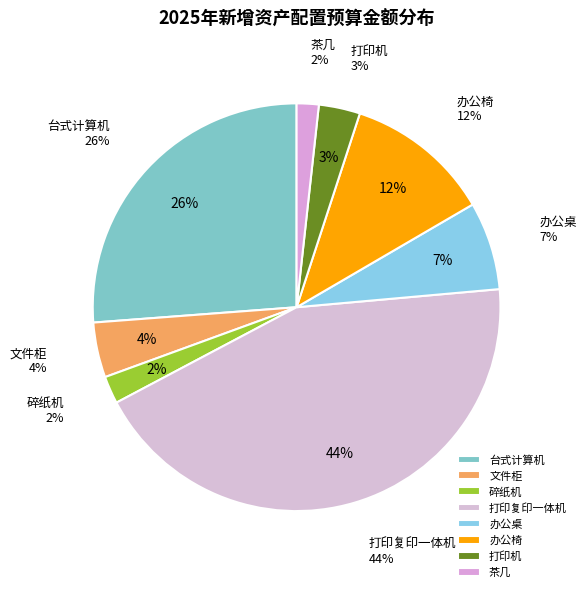

Rank the categories by value from highest to lowest.

打印复印一体机, 台式计算机, 办公椅, 办公桌, 文件柜, 打印机, 碎纸机, 茶几